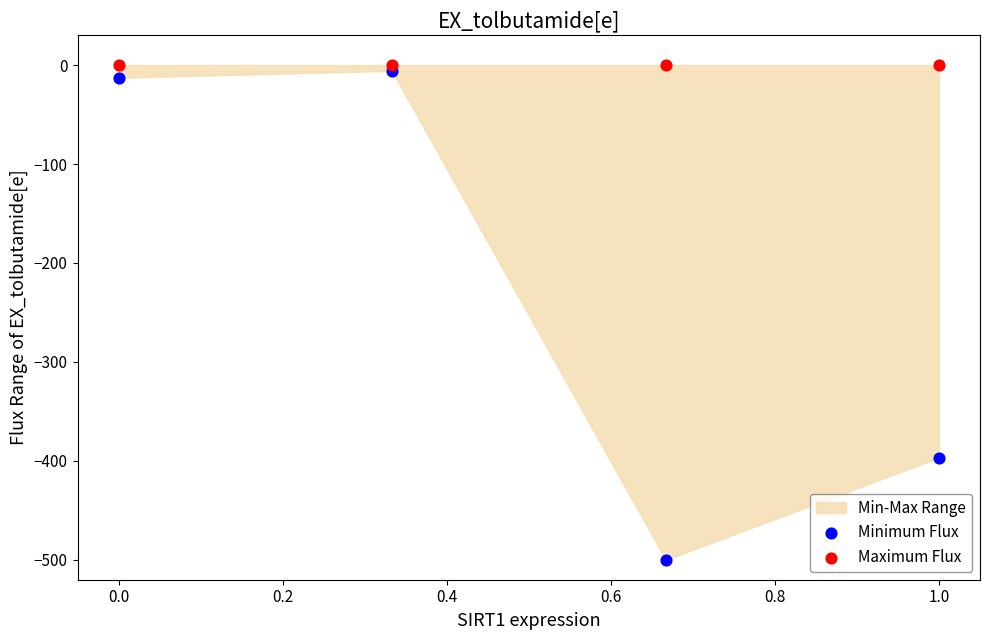

Across all series, what Y value is closest to -250?

-396.7